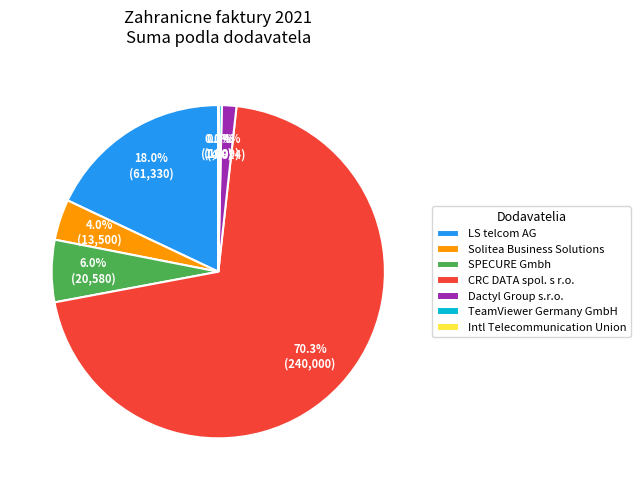

Does any single category account for the majority?

Yes